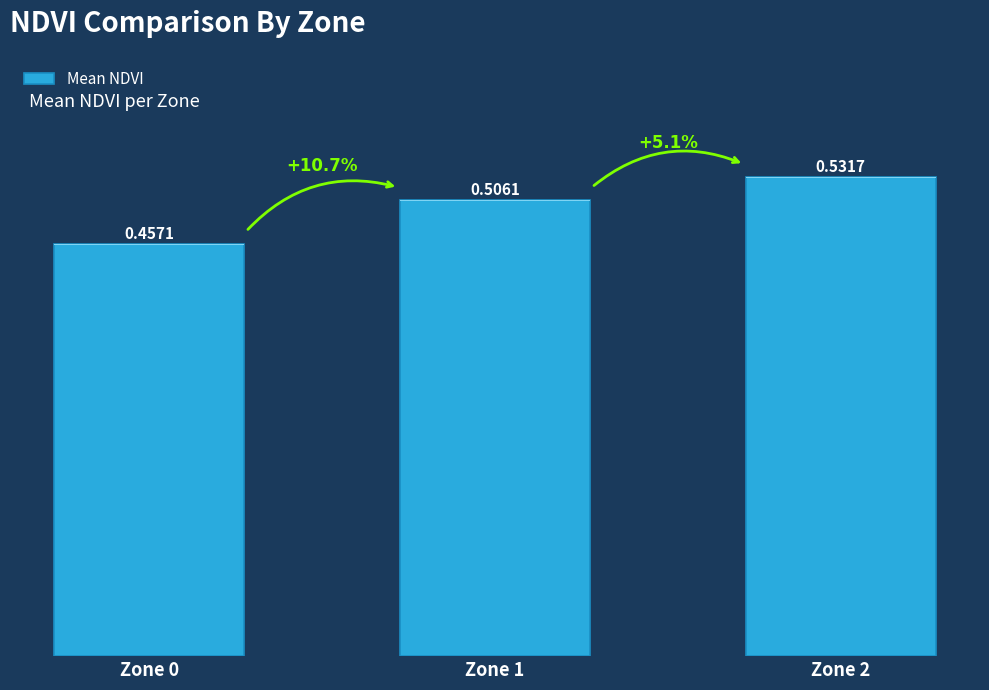

What is the sum of all values?

1.5